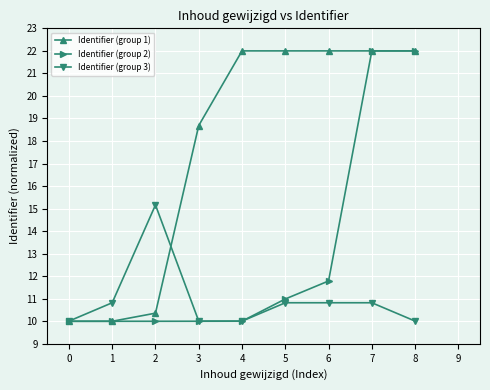

Reading right to left, extract all data points from this chart.

Identifier (group 1): 22.0	22.0	22.0	22.0	22.0	18.7	10.4	10.0	10.0
Identifier (group 2): 22.0	22.0	11.8	11.0	10.0	10.0	10.0	10.0	10.0
Identifier (group 3): 10.0	10.8	10.8	10.8	10.0	10.0	15.2	10.8	10.0